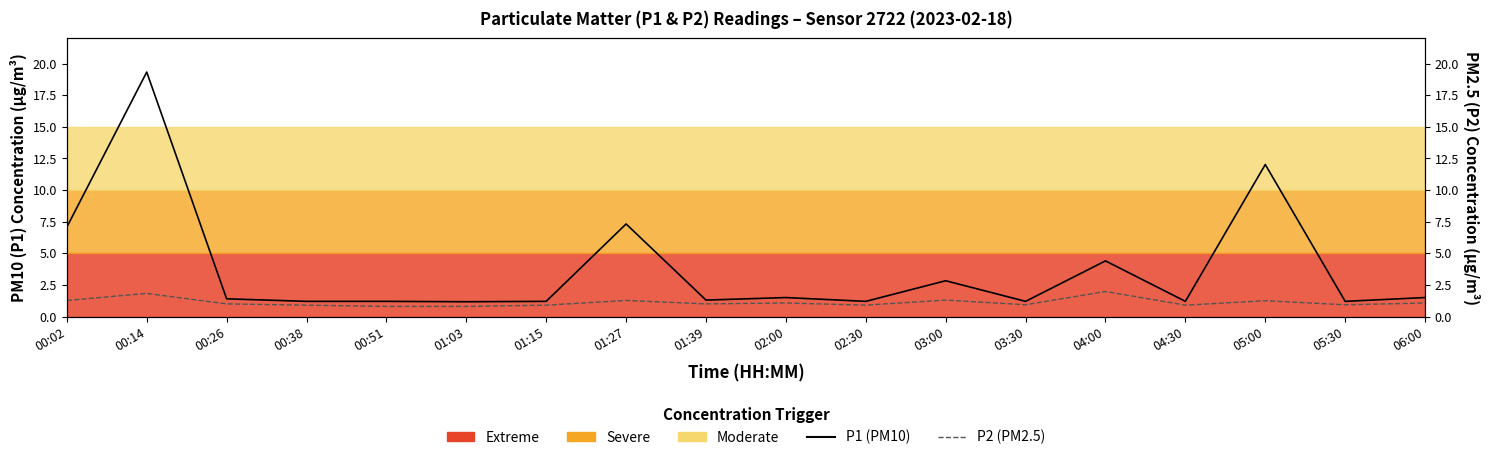

True or false: P1 (PM10) and P2 (PM2.5) cross at least once.

False